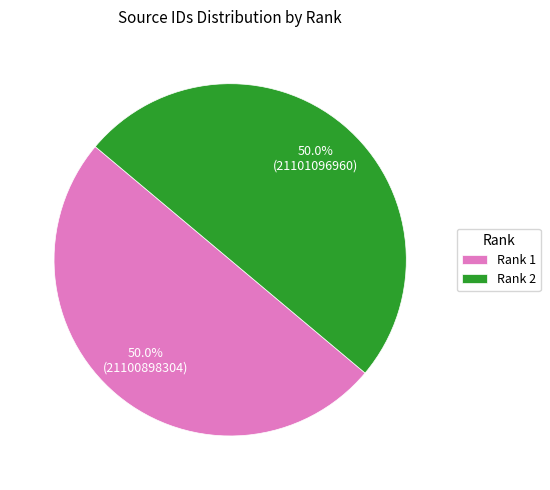

Approximately how many times larger is the value at Rank 2 compared to Rank 1?

1.0